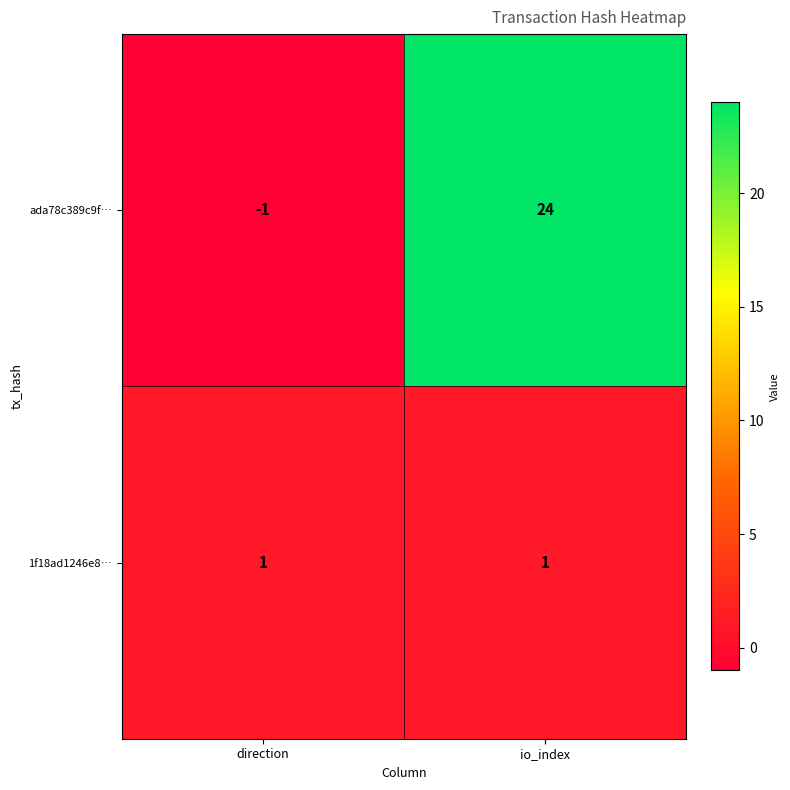

What value does the ada78c389c9f… series have at io_index, to the nearest 5?

25